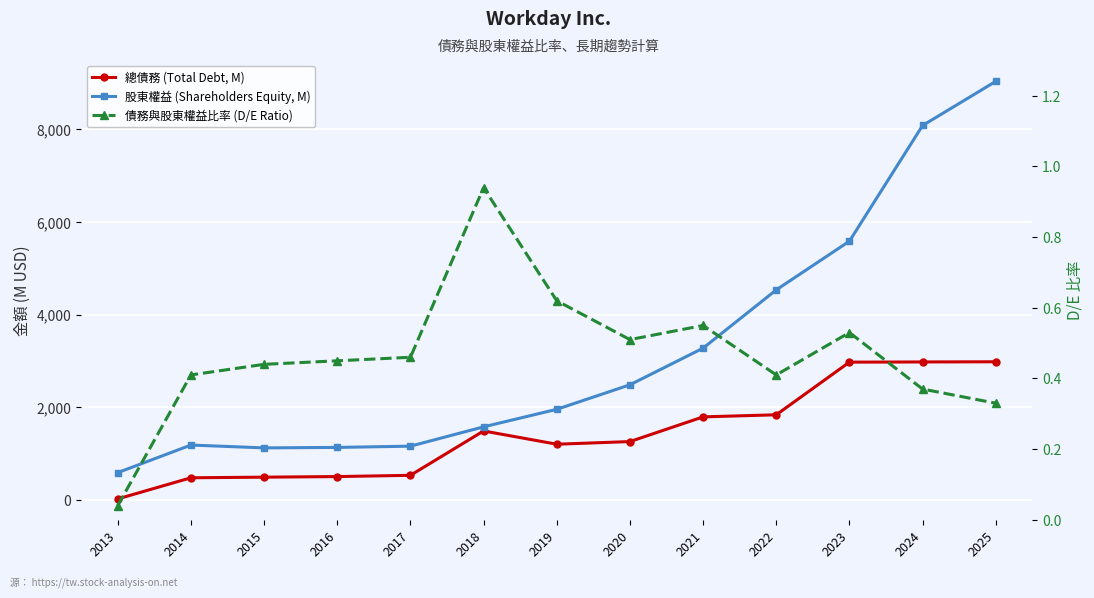

How many values in the 股東權益 (Shareholders Equity, M) series exceed 1958?

6